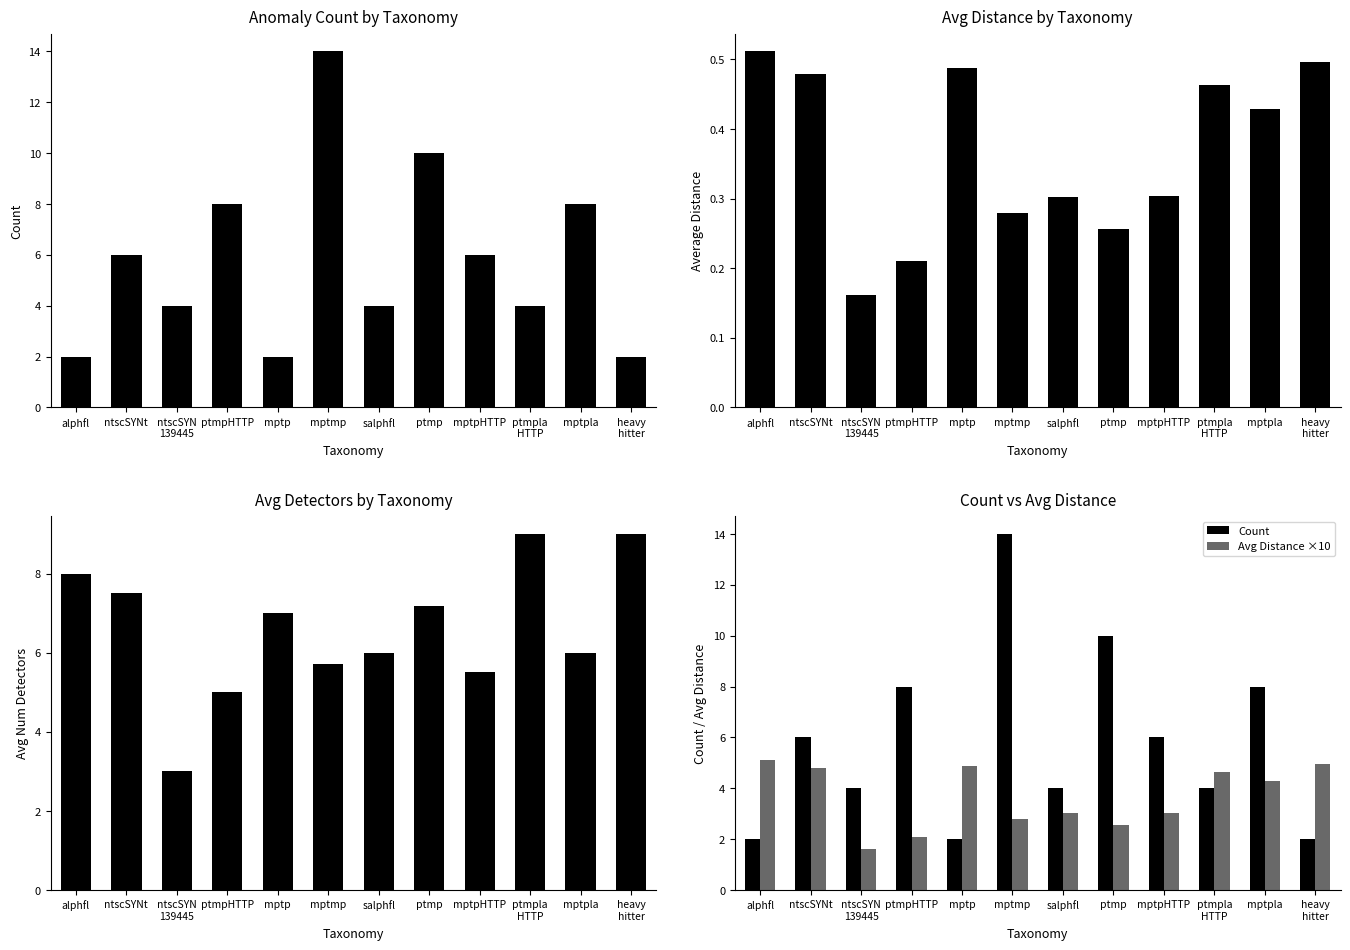

What is the difference between the Anomaly Count by Taxonomy values at ptmpla
HTTP and ntscSYNt?

2.0